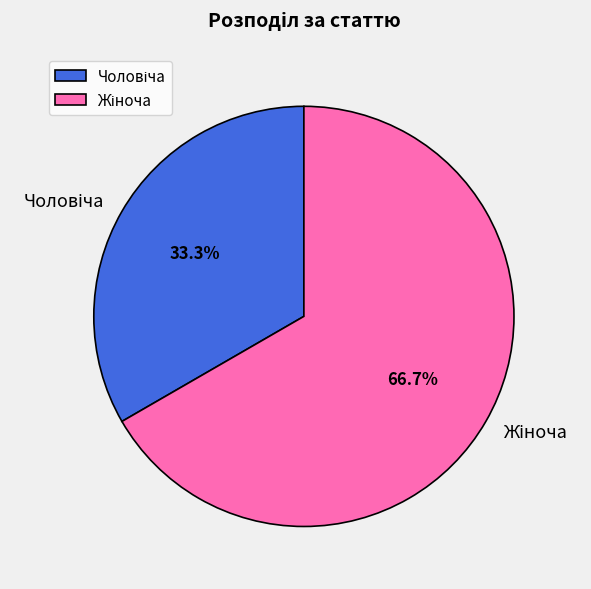

Is there a majority slice in this chart?

Yes